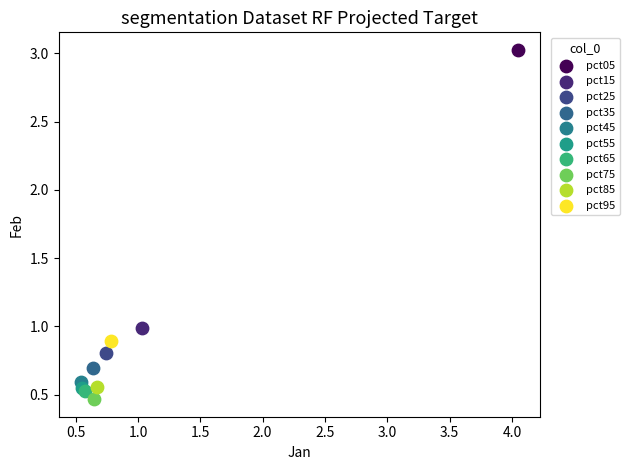

Which series reaches the minimum Y coordinate?

pct75